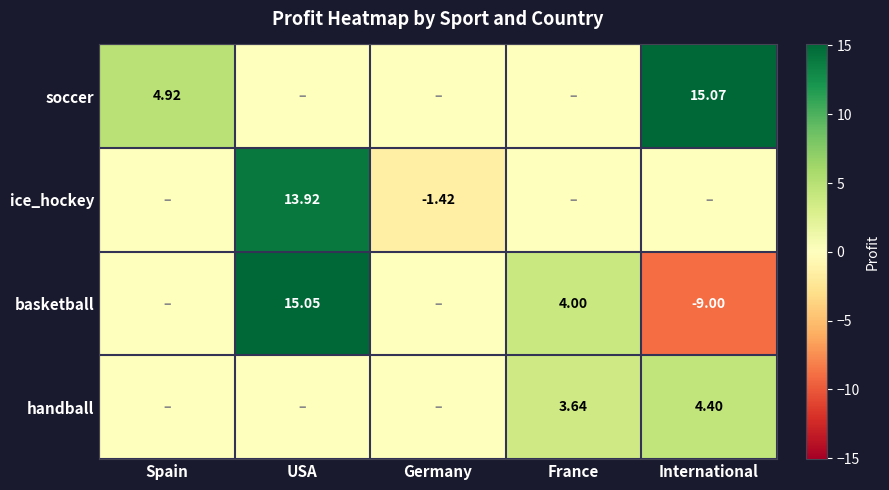

The value of basketball at USA is 3.7. True or false?

False